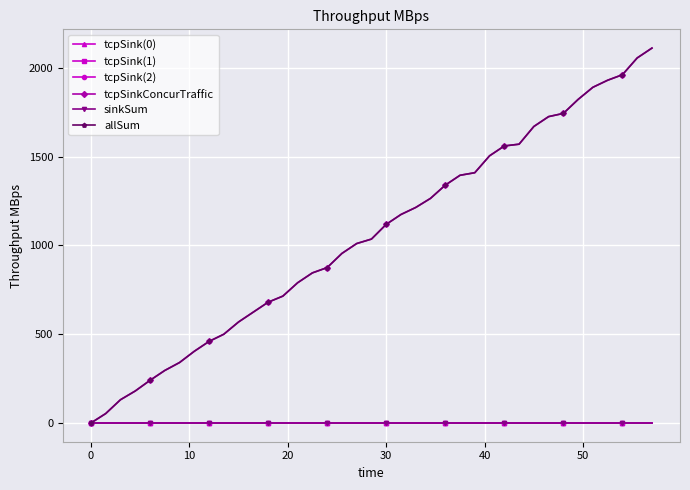

True or false: tcpSink(1) and tcpSinkConcurTraffic cross at least once.

False